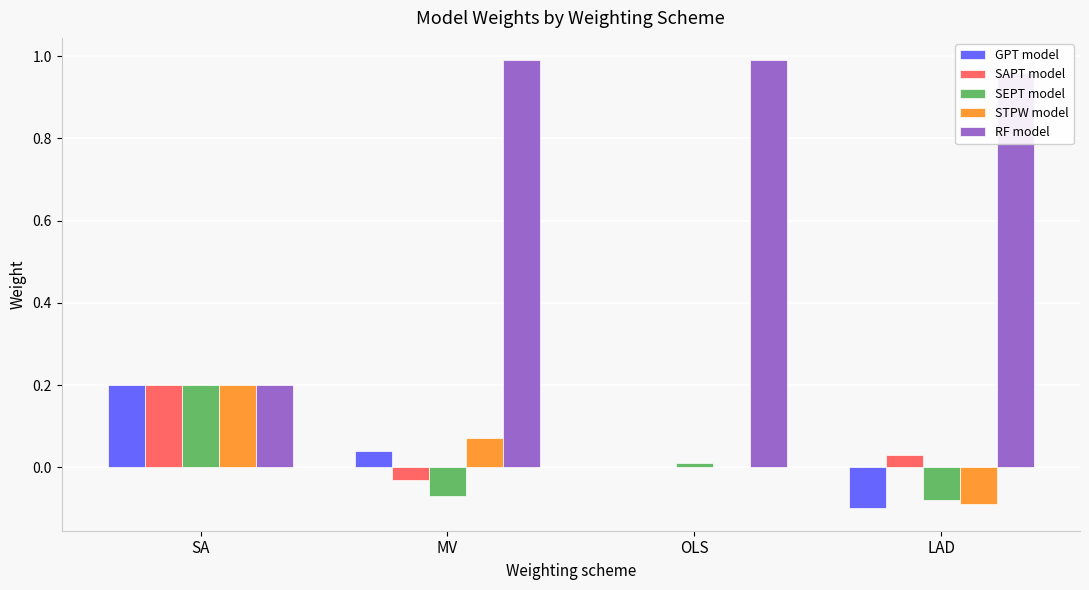

Does the chart contain stacked bars?

No